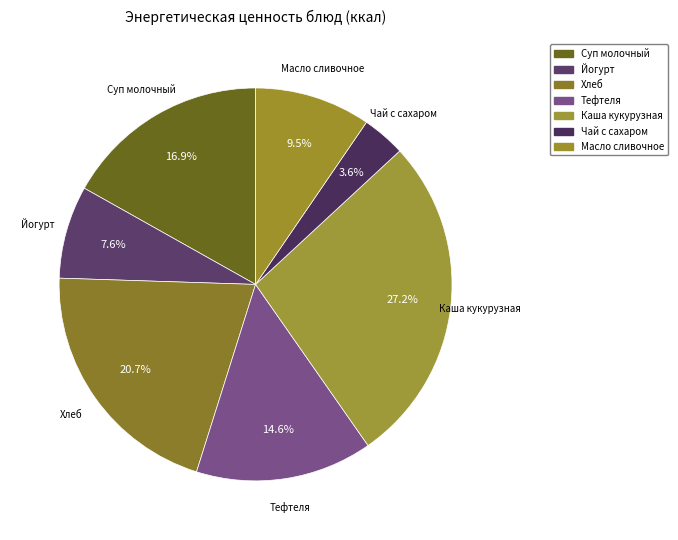

What is the largest slice in the pie chart?

Каша кукурузная